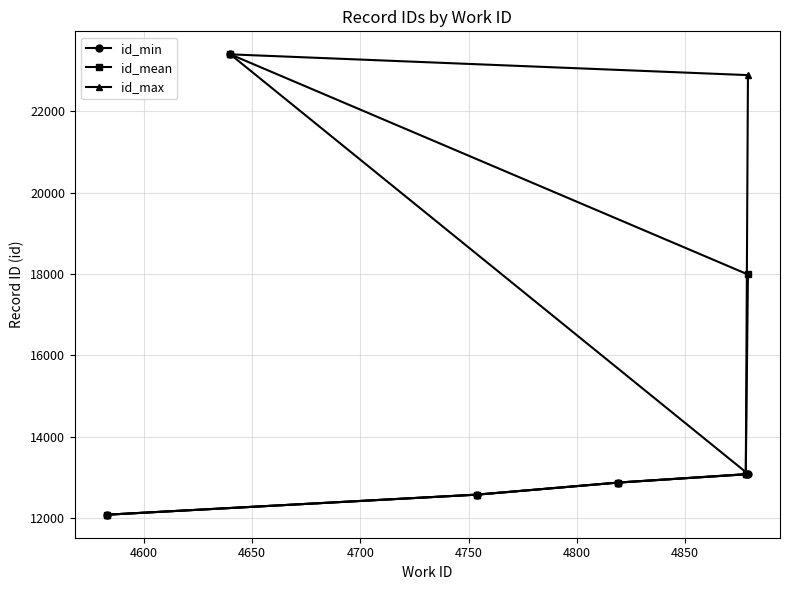

At how many categories does at least one series exceed 12121?

5